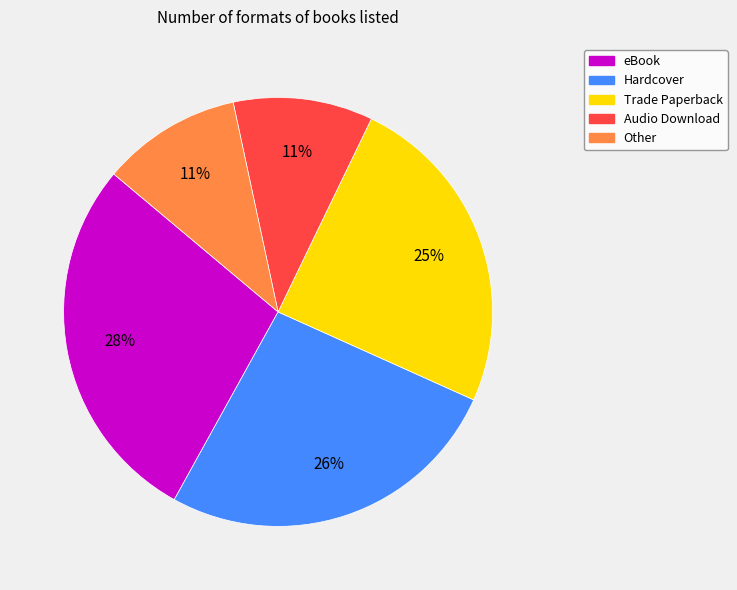

Count the number of slices in the pie.

5